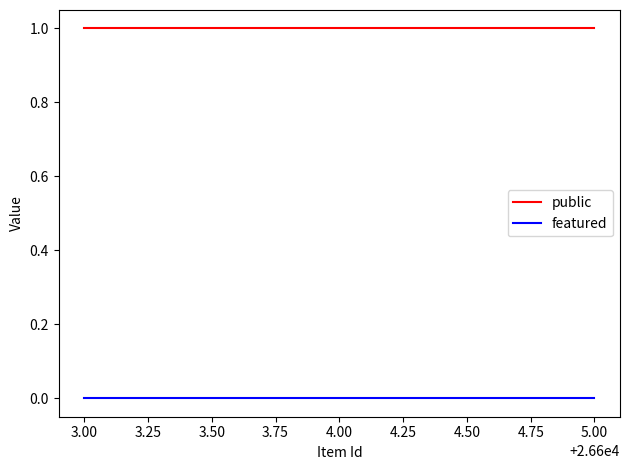

The public series shows 1 at 4.00. True or false?

True